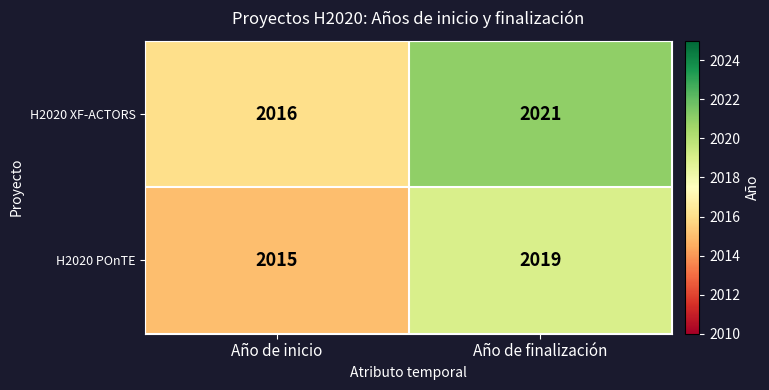

What is the spread (max minus min) of values at Año de finalización?

2